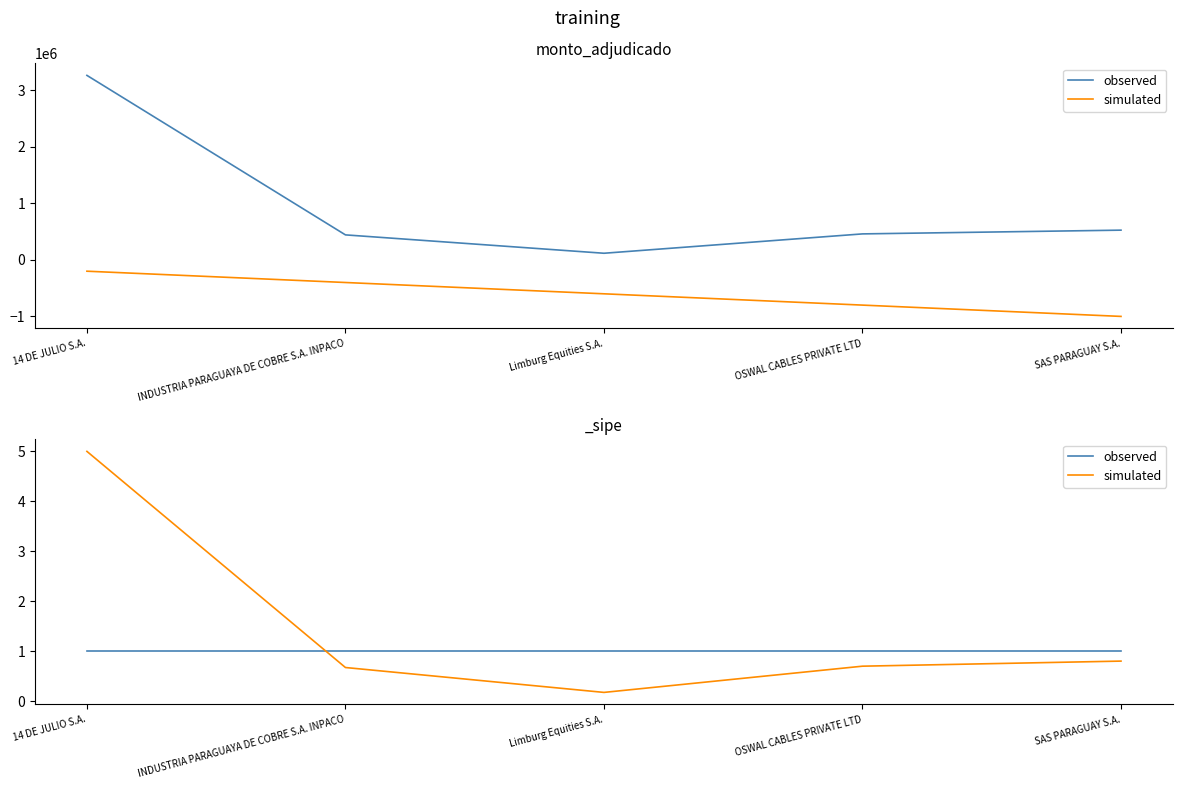

At which label is observed closest to 1?

14 DE JULIO S.A.